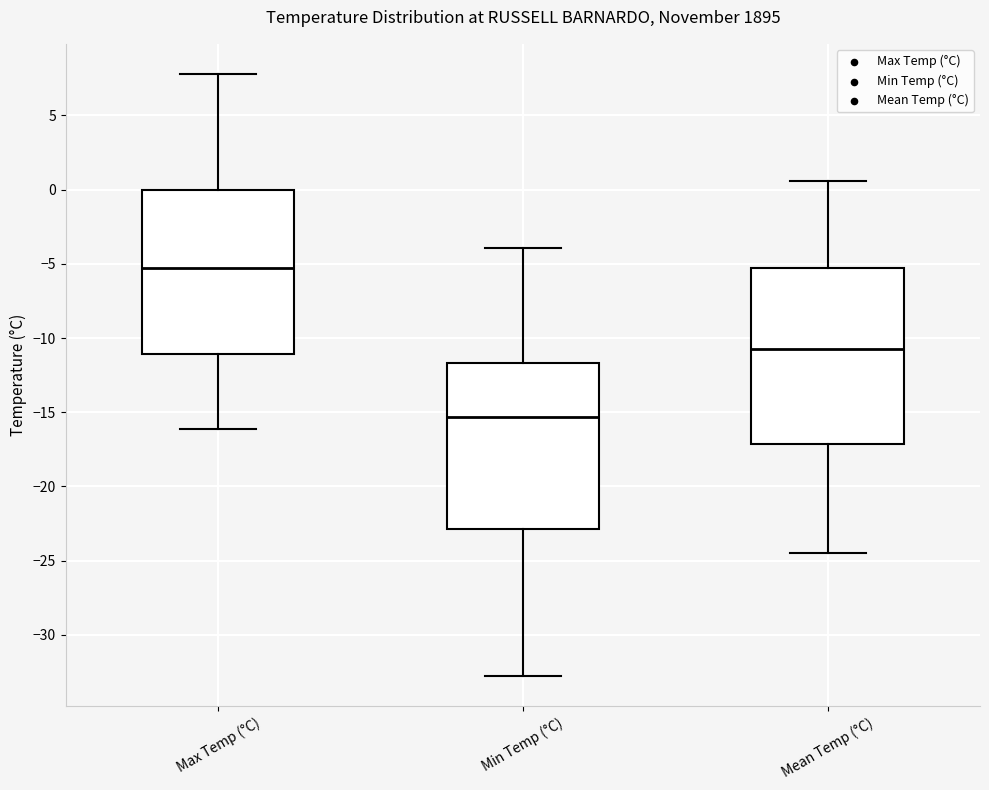

Reading left to right, read every box against the y-axis: the position of its median line, the range the box covers, and the ends of its whiskers. The values are not printed on the chart, so give them approximately, as read against the axis.

Max Temp (°C): median -5.0, box -11.0 to 0.0, whiskers -16.0 to 8.0
Min Temp (°C): median -15.5, box -23.0 to -11.5, whiskers -33.0 to -4.0
Mean Temp (°C): median -10.5, box -17.0 to -5.5, whiskers -24.5 to 0.5